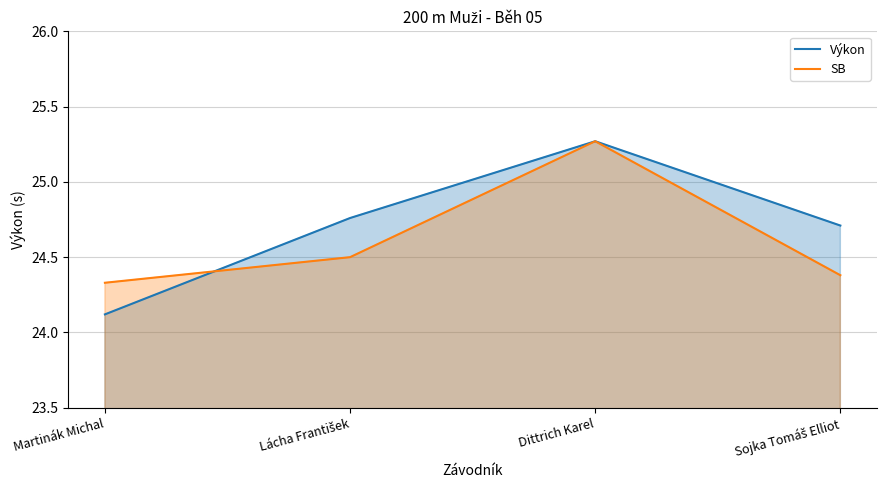

At how many categories does at least one series exceed 24?

4